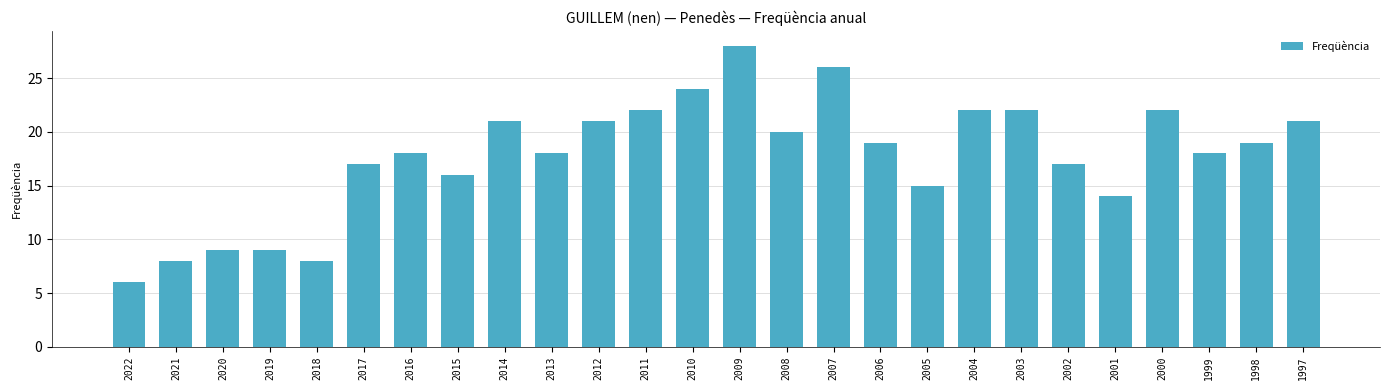

What is the greatest value displayed?

28